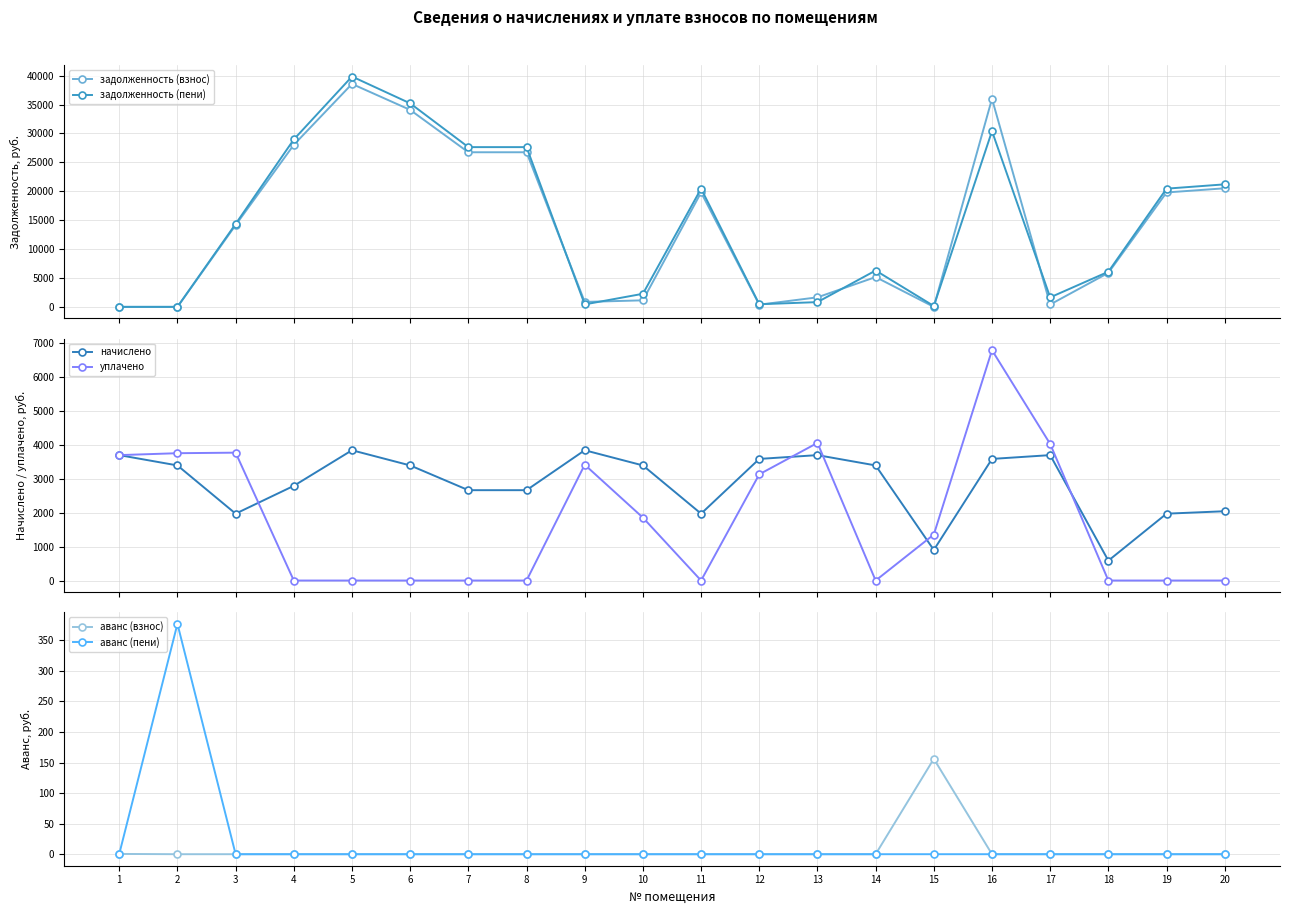

Between 7 and 10, which is larger?

7